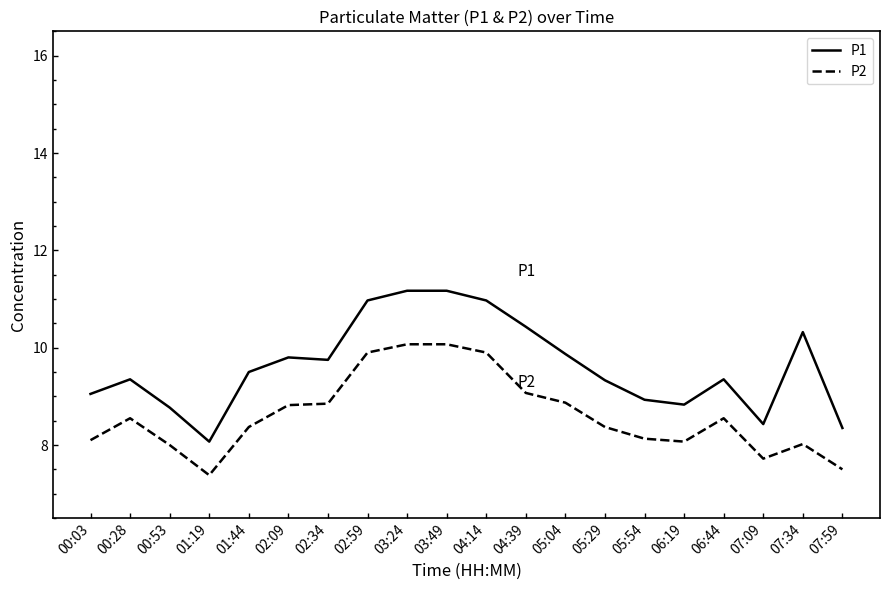

What is the difference between the maximum and minimum values in the P1 series?

3.1